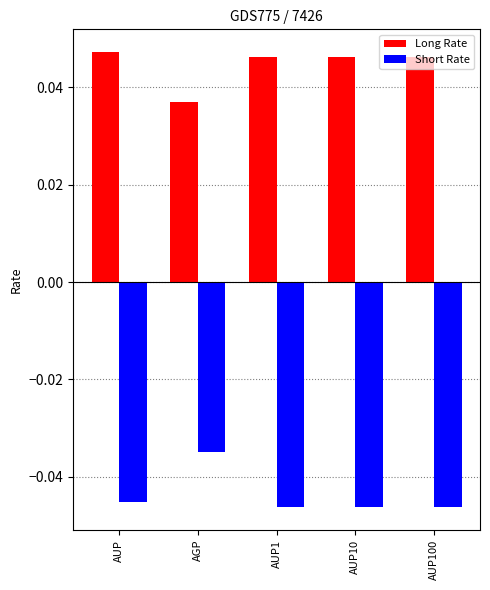

Rank the series at AUP100 from lowest to highest value.

Short Rate, Long Rate